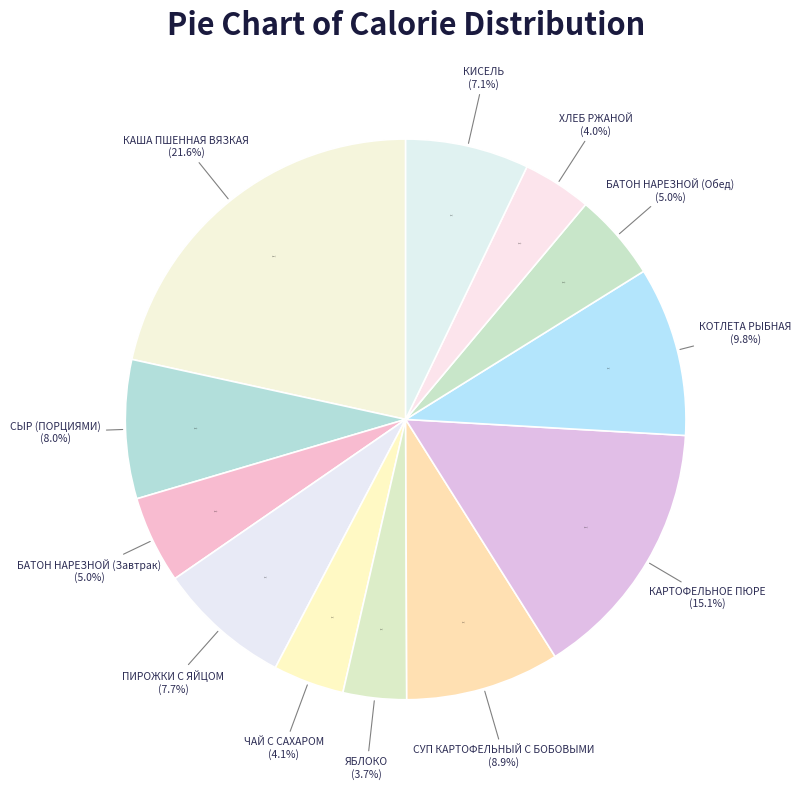

True or false: БАТОН НАРЕЗНОЙ (Обед) accounts for 1% of the total.

False